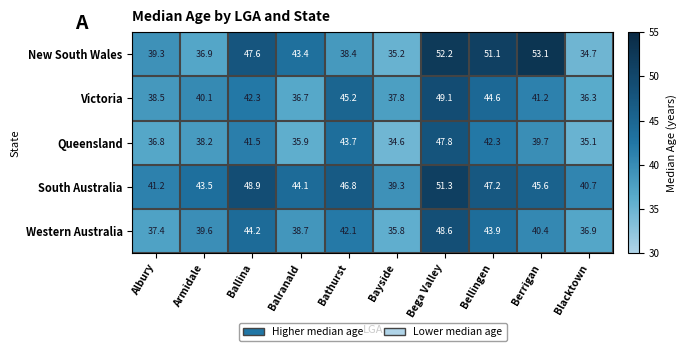

What is the maximum value shown in the chart?

53.1